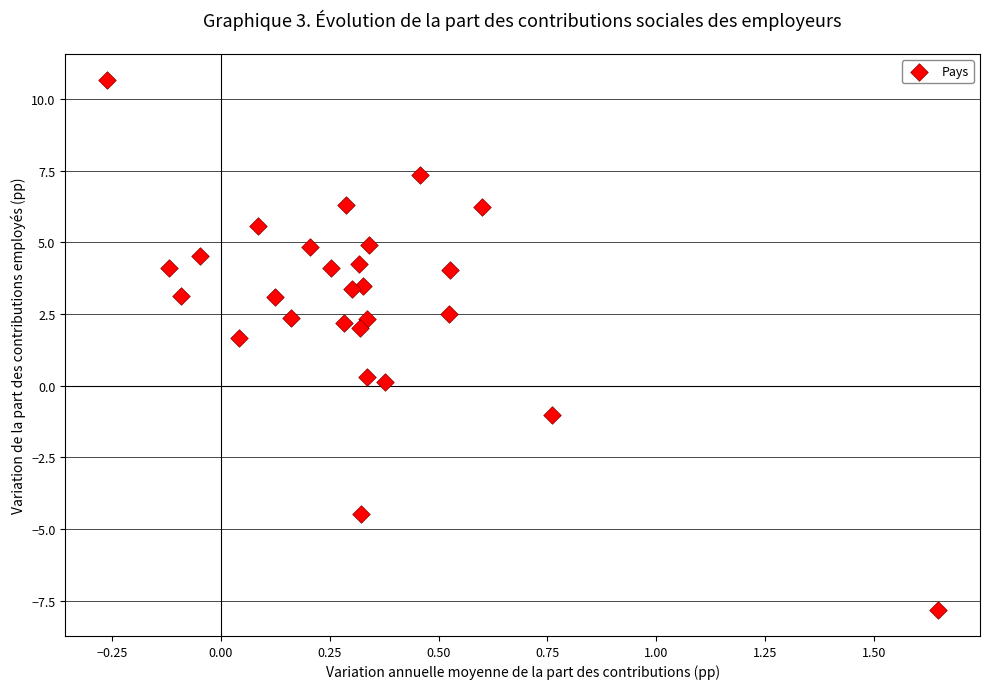

What is the range of Y values (max minus min)?

18.5